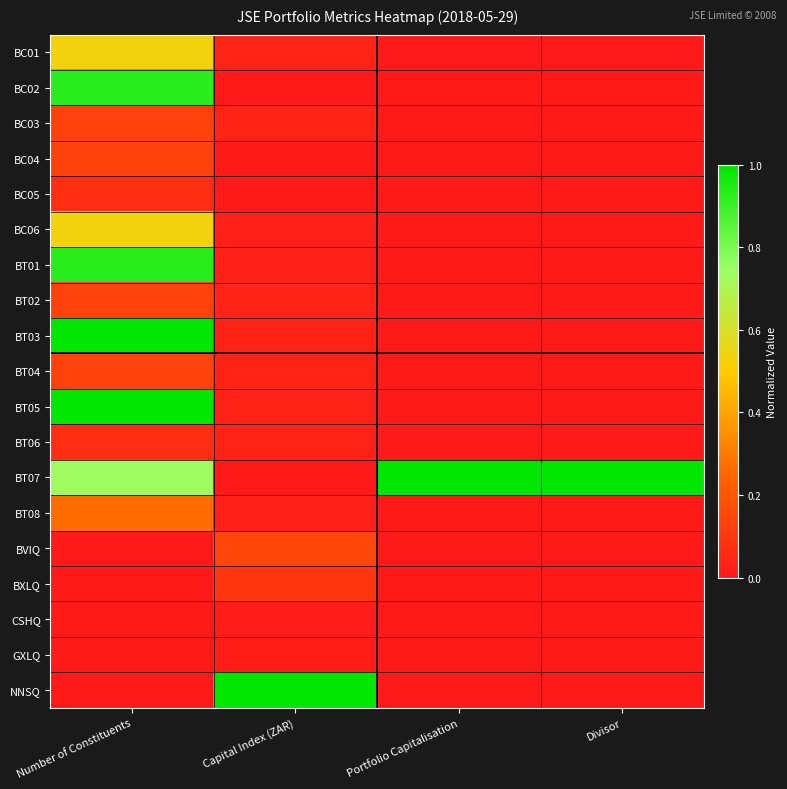

Reading left to right, list all the values displayed in this chart.

BC01: Number of Constituents=0.5	Capital Index (ZAR)=0.0	Portfolio Capitalisation=0.0	Divisor=0.0
BC02: Number of Constituents=0.9	Capital Index (ZAR)=0.0	Portfolio Capitalisation=0.0	Divisor=0.0
BC03: Number of Constituents=0.1	Capital Index (ZAR)=0.0	Portfolio Capitalisation=0.0	Divisor=0.0
BC04: Number of Constituents=0.1	Capital Index (ZAR)=0.0	Portfolio Capitalisation=0.0	Divisor=0.0
BC05: Number of Constituents=0.1	Capital Index (ZAR)=0.0	Portfolio Capitalisation=0.0	Divisor=0.0
BC06: Number of Constituents=0.5	Capital Index (ZAR)=0.0	Portfolio Capitalisation=0.0	Divisor=0.0
BT01: Number of Constituents=0.9	Capital Index (ZAR)=0.0	Portfolio Capitalisation=0.0	Divisor=0.0
BT02: Number of Constituents=0.1	Capital Index (ZAR)=0.0	Portfolio Capitalisation=0.0	Divisor=0.0
BT03: Number of Constituents=1.0	Capital Index (ZAR)=0.0	Portfolio Capitalisation=0.0	Divisor=0.0
BT04: Number of Constituents=0.1	Capital Index (ZAR)=0.0	Portfolio Capitalisation=0.0	Divisor=0.0
BT05: Number of Constituents=1.0	Capital Index (ZAR)=0.0	Portfolio Capitalisation=0.0	Divisor=0.0
BT06: Number of Constituents=0.1	Capital Index (ZAR)=0.0	Portfolio Capitalisation=0.0	Divisor=0.0
BT07: Number of Constituents=0.7	Capital Index (ZAR)=0.0	Portfolio Capitalisation=1.0	Divisor=1.0
BT08: Number of Constituents=0.3	Capital Index (ZAR)=0.0	Portfolio Capitalisation=0.0	Divisor=0.0
BVIQ: Number of Constituents=0.0	Capital Index (ZAR)=0.1	Portfolio Capitalisation=0.0	Divisor=0.0
BXLQ: Number of Constituents=0.0	Capital Index (ZAR)=0.1	Portfolio Capitalisation=0.0	Divisor=0.0
CSHQ: Number of Constituents=0.0	Capital Index (ZAR)=0.0	Portfolio Capitalisation=0.0	Divisor=0.0
GXLQ: Number of Constituents=0.0	Capital Index (ZAR)=0.0	Portfolio Capitalisation=0.0	Divisor=0.0
NNSQ: Number of Constituents=0.0	Capital Index (ZAR)=1.0	Portfolio Capitalisation=0.0	Divisor=0.0